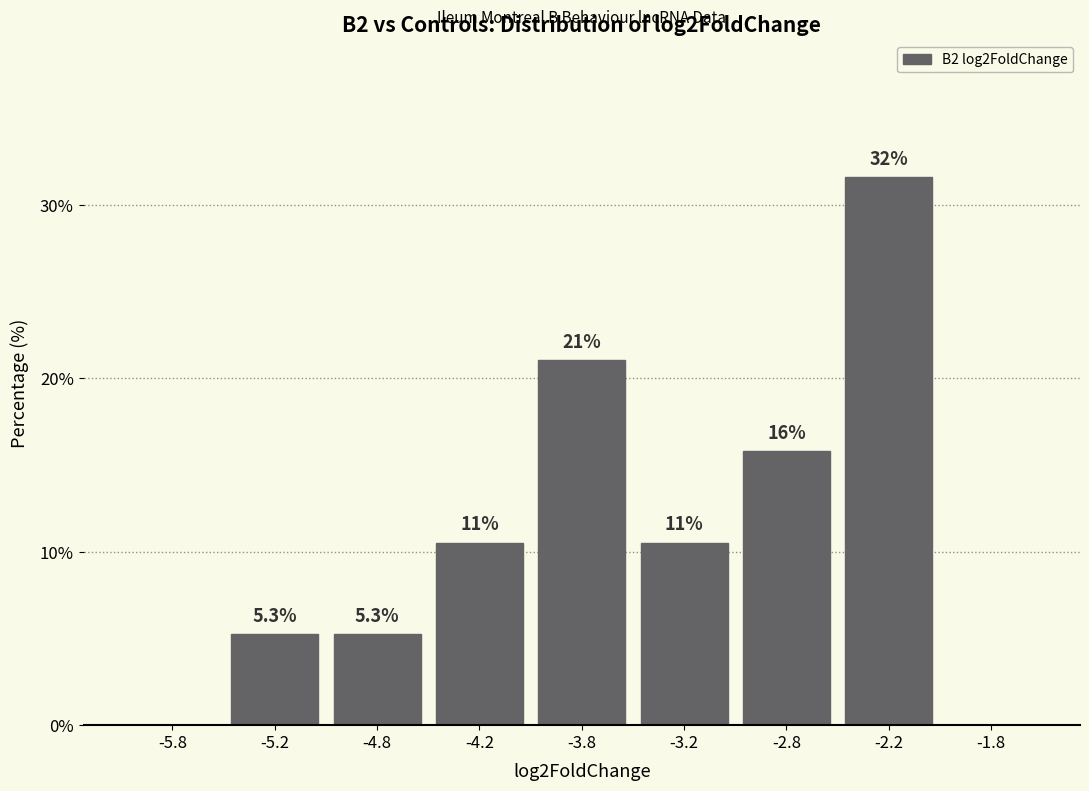

Are the bars horizontal?

No